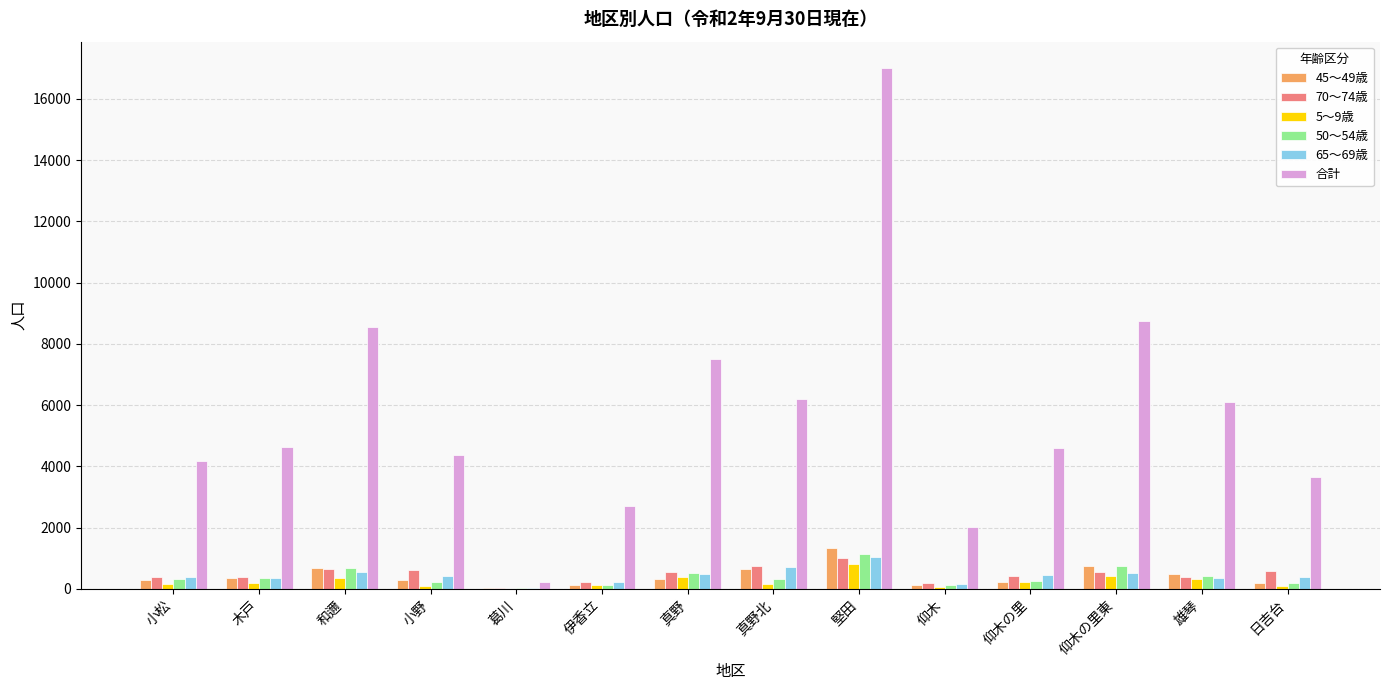

Which series changed the most between 木戸 and 真野?

合計